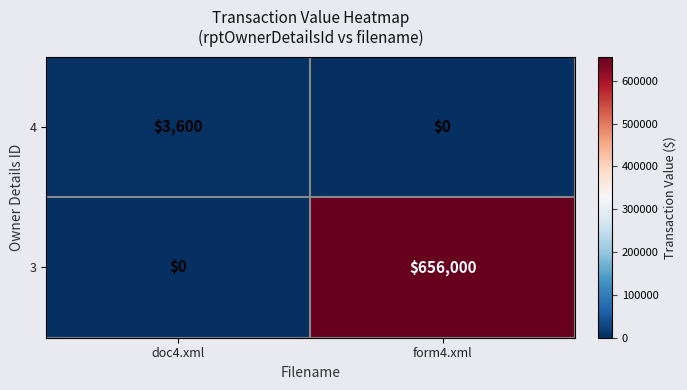

Where is 3 nearest to the value 328000?

doc4.xml